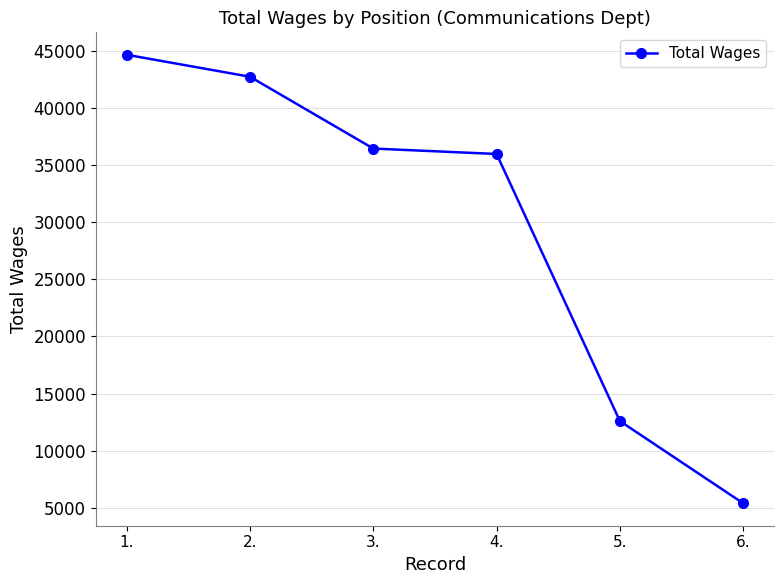

Reading left to right, list all the values displayed in this chart.

44652	42727	36442	35967	12588	5391